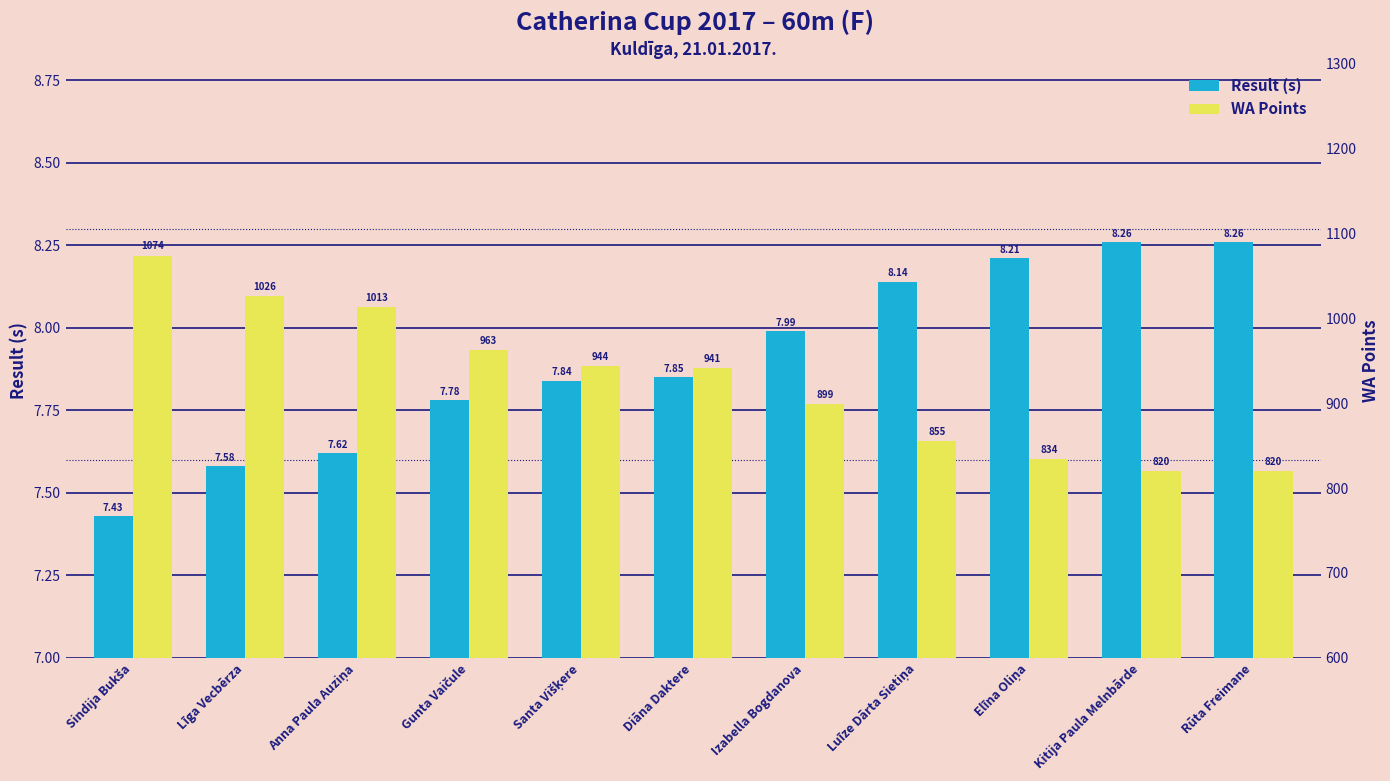

What is the average value of the WA Points series?

926.3